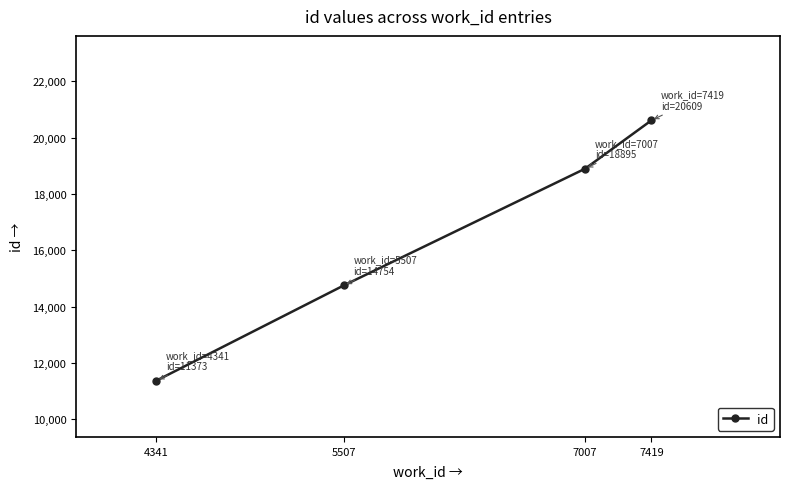

Reading right to left, what are all the values shown in this chart?

7419=20609	7007=18895	5507=14754	4341=11373